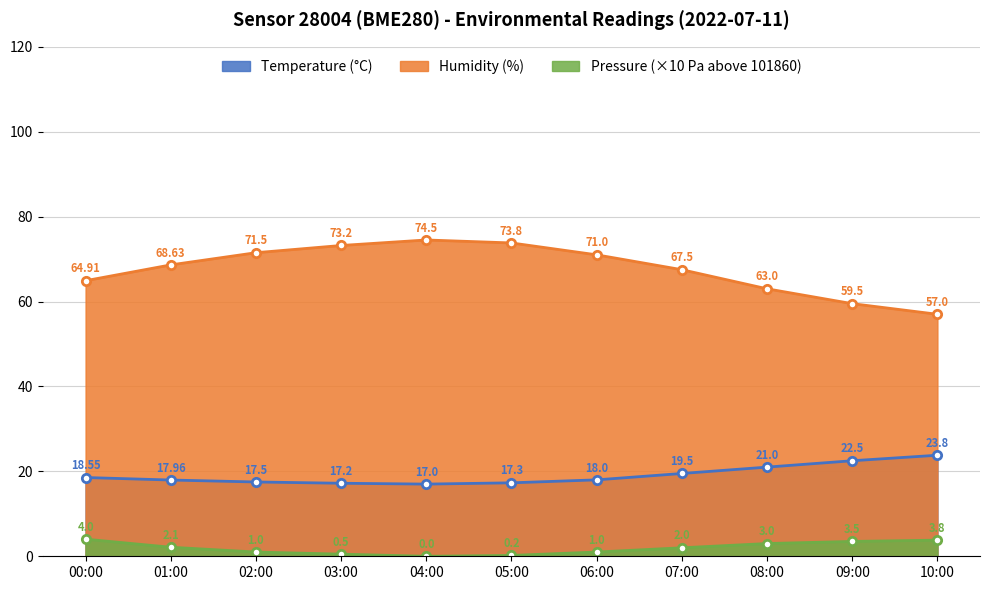

True or false: Humidity (%) has a value of 59.5 at 09:00.

True